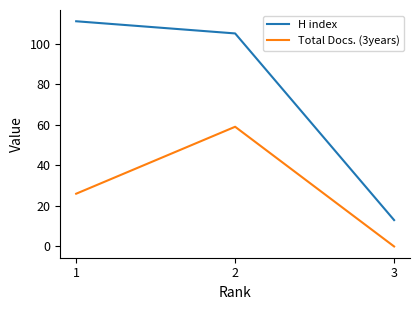

The H index series shows 3 at 3. True or false?

False